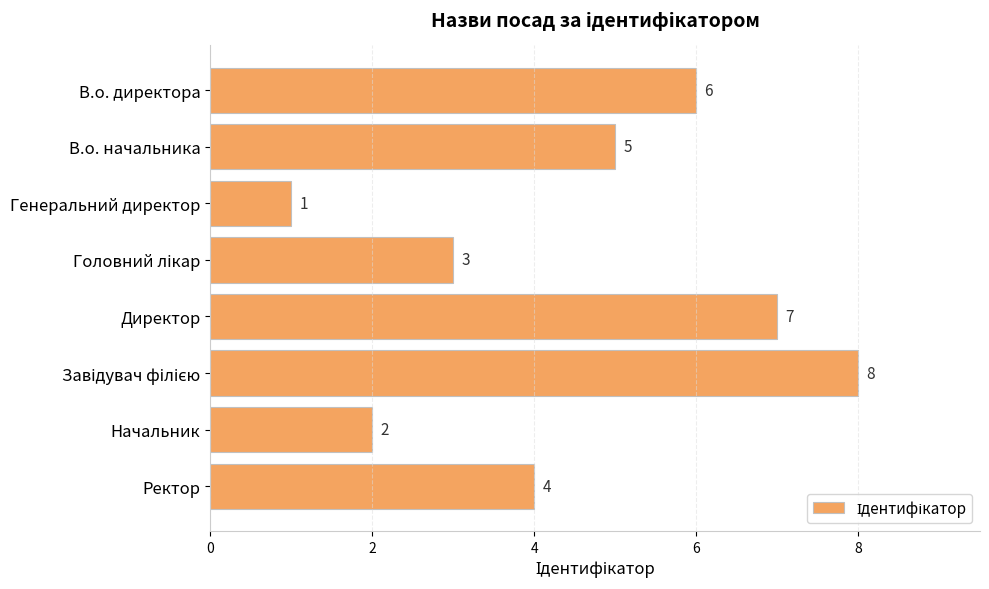

What is the change in value from В.о. начальника to Генеральний директор?

-4